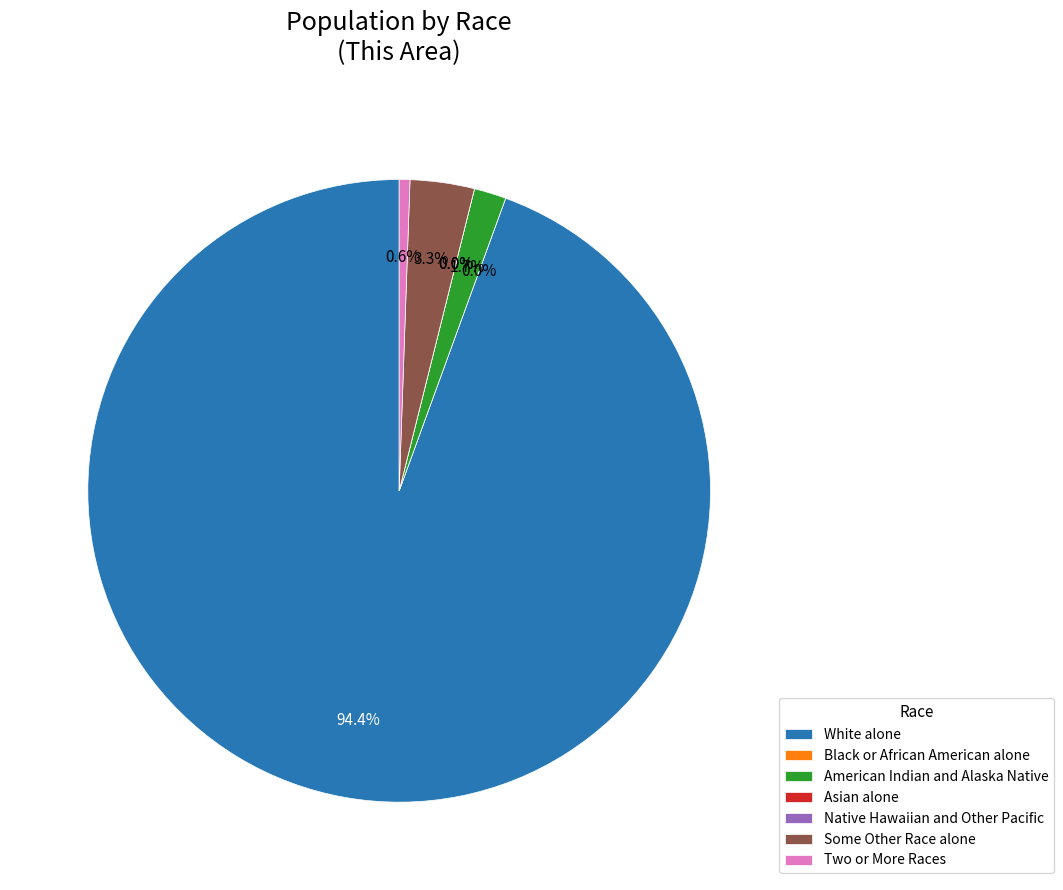

To the nearest percent, what percentage of the pie is American Indian and Alaska Native?

2%